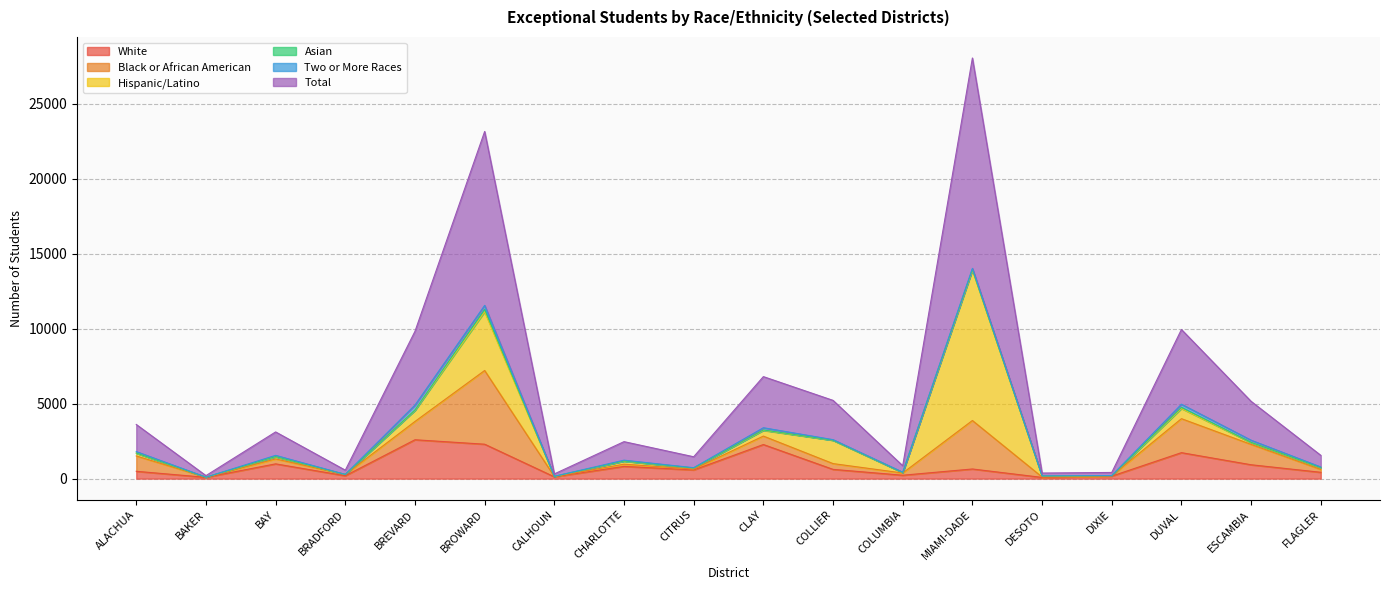

What is the difference between the White values at BRADFORD and COLLIER?

425